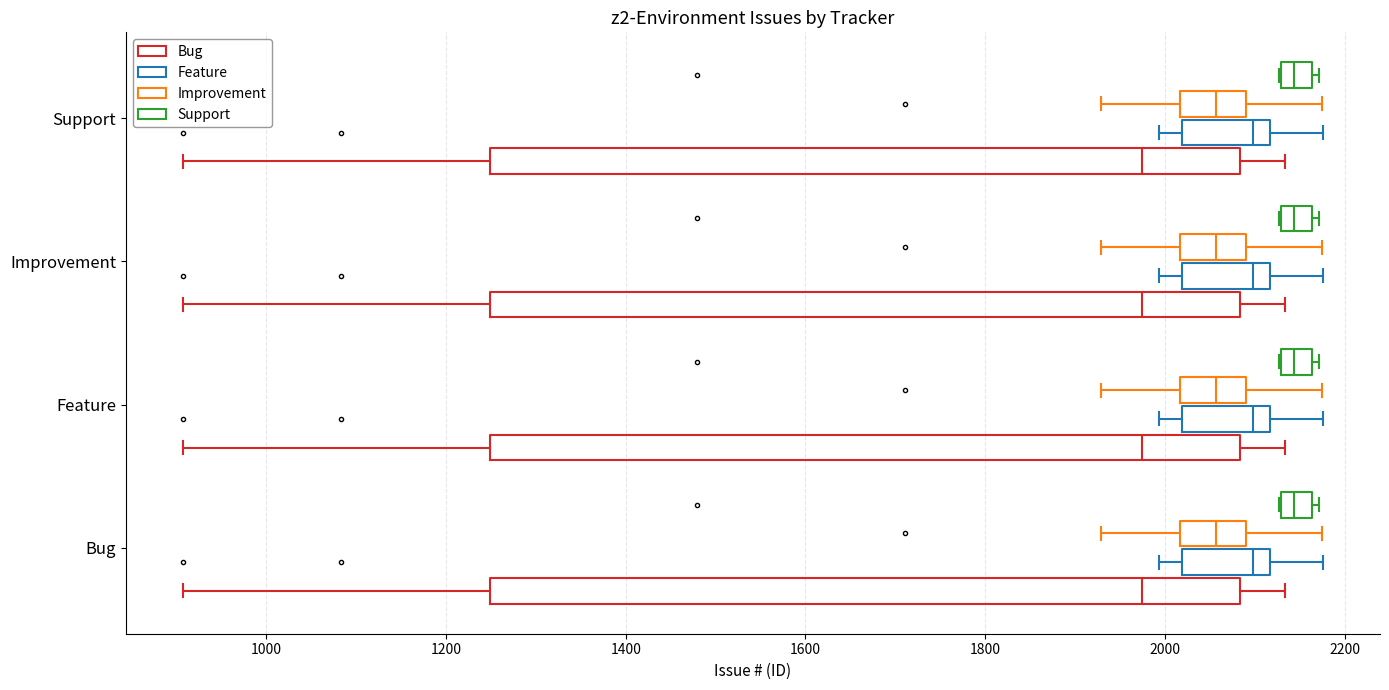

Reading bottom to top, read every box against the x-axis: the position of its median line, the range the box covers, and the ends of its whiskers. The values are not printed on the chart, so give them approximately, as read against the axis.

Bug (Bug): median 1980, box 1240 to 2080, whiskers 900 to 2140
Bug (Feature): median 2100, box 2020 to 2120, whiskers 2000 to 2180
Bug (Improvement): median 2060, box 2020 to 2100, whiskers 1920 to 2180
Bug (Support): median 2140, box 2120 to 2160, whiskers 2120 to 2180
Feature (Bug): median 1980, box 1240 to 2080, whiskers 900 to 2140
Feature (Feature): median 2100, box 2020 to 2120, whiskers 2000 to 2180
Feature (Improvement): median 2060, box 2020 to 2100, whiskers 1920 to 2180
Feature (Support): median 2140, box 2120 to 2160, whiskers 2120 to 2180
Improvement (Bug): median 1980, box 1240 to 2080, whiskers 900 to 2140
Improvement (Feature): median 2100, box 2020 to 2120, whiskers 2000 to 2180
Improvement (Improvement): median 2060, box 2020 to 2100, whiskers 1920 to 2180
Improvement (Support): median 2140, box 2120 to 2160, whiskers 2120 to 2180
Support (Bug): median 1980, box 1240 to 2080, whiskers 900 to 2140
Support (Feature): median 2100, box 2020 to 2120, whiskers 2000 to 2180
Support (Improvement): median 2060, box 2020 to 2100, whiskers 1920 to 2180
Support (Support): median 2140, box 2120 to 2160, whiskers 2120 to 2180